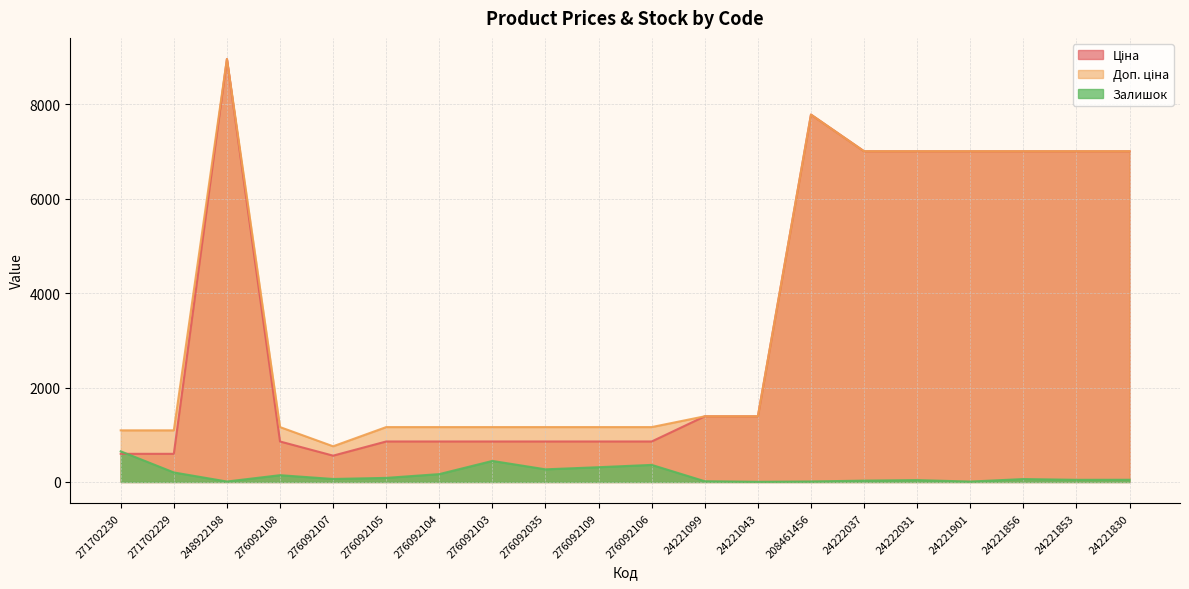

List the series in order of their peak value, highest first.

Ціна, Доп. ціна, Залишок